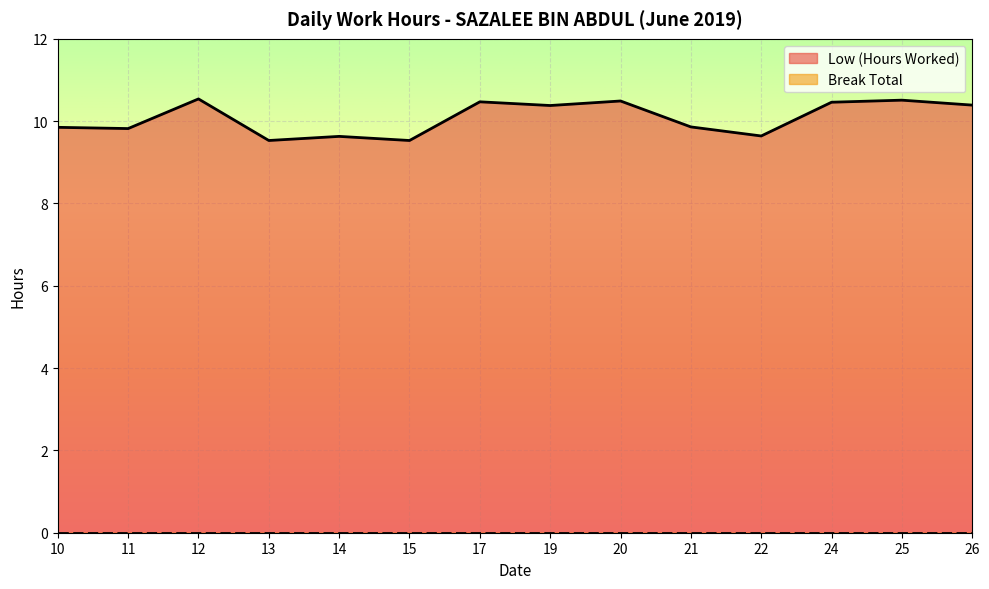

What is the sum of the values at 11 and 19?

20.2